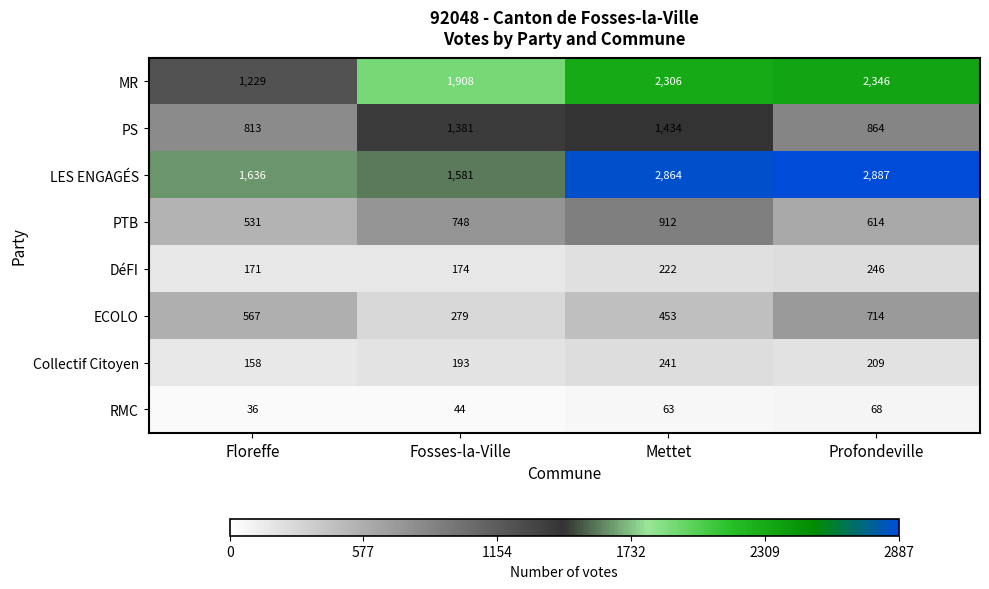

Which series has the widest spread of values?

LES ENGAGÉS